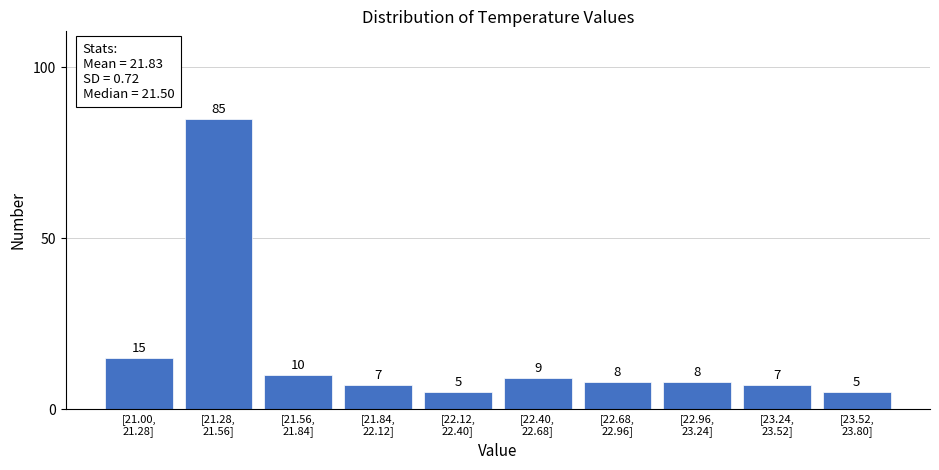

Reading right to left, what are all the values shown in this chart?

5	7	8	8	9	5	7	10	85	15